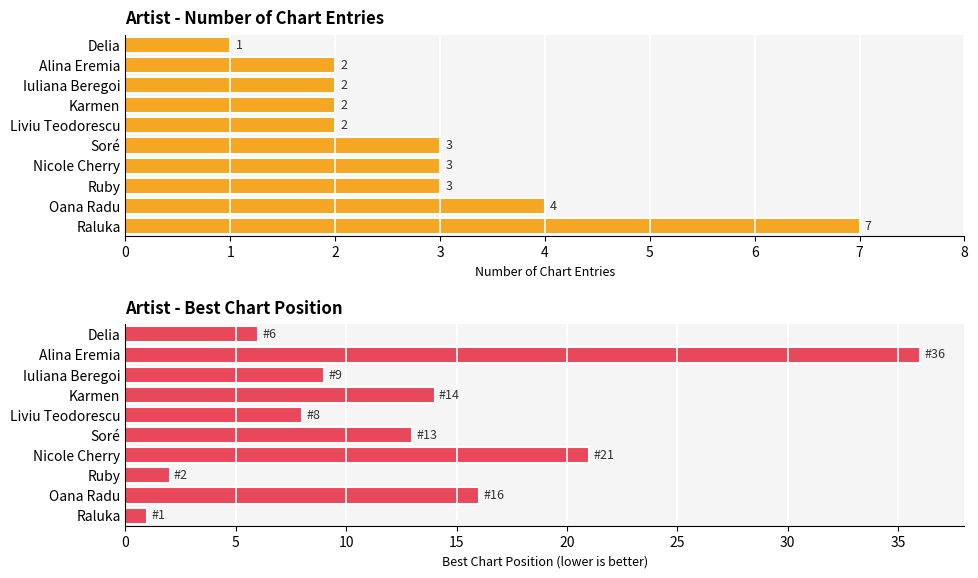

Is it true that Best Chart Position equals 2 at Ruby?

True